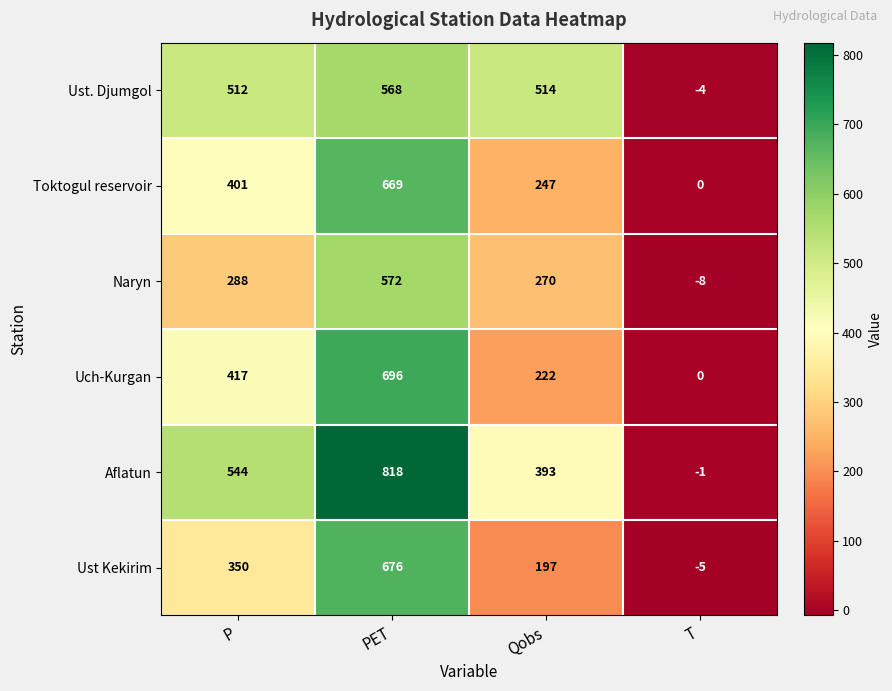

Reading left to right, extract all data points from this chart.

Ust. Djumgol: P=512	PET=568	Qobs=514	T=-4
Toktogul reservoir: P=401	PET=669	Qobs=247	T=0
Naryn: P=288	PET=572	Qobs=270	T=-8
Uch-Kurgan: P=417	PET=696	Qobs=222	T=0
Aflatun: P=544	PET=818	Qobs=393	T=-1
Ust Kekirim: P=350	PET=676	Qobs=197	T=-5